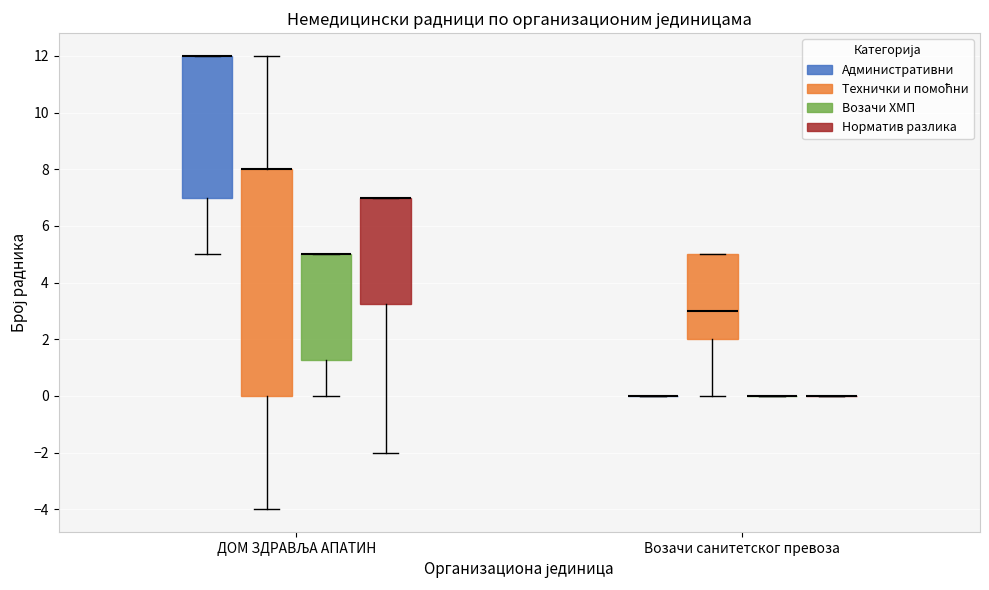

Reading left to right, transcribe this box plot: for each box, give where its median line is, the range the box spans, and where its two whiskers end, as read against the y-axis. The values are not printed on the chart, so give them approximately, as read against the axis.

ДОМ ЗДРАВЉА АПАТИН (Административни): median 12.0 (drawn on the box's upper edge), box 7.0 to 12.0, whiskers 5.0 to 12.0
ДОМ ЗДРАВЉА АПАТИН (Технички и помоћни): median 8.0 (drawn on the box's upper edge), box 0.0 to 8.0, whiskers -4.0 to 12.0
ДОМ ЗДРАВЉА АПАТИН (Возачи ХМП): median 5.0 (drawn on the box's upper edge), box 1.2 to 5.0, whiskers 0.0 to 5.0
ДОМ ЗДРАВЉА АПАТИН (Норматив разлика): median 7.0 (drawn on the box's upper edge), box 3.2 to 7.0, whiskers -2.0 to 7.0
Возачи санитетског превоза (Административни): box collapsed to a line at 0.0, whiskers 0.0 to 0.0
Возачи санитетског превоза (Технички и помоћни): median 3.0, box 2.0 to 5.0, whiskers 0.0 to 5.0
Возачи санитетског превоза (Возачи ХМП): box collapsed to a line at 0.0, whiskers 0.0 to 0.0
Возачи санитетског превоза (Норматив разлика): box collapsed to a line at 0.0, whiskers 0.0 to 0.0